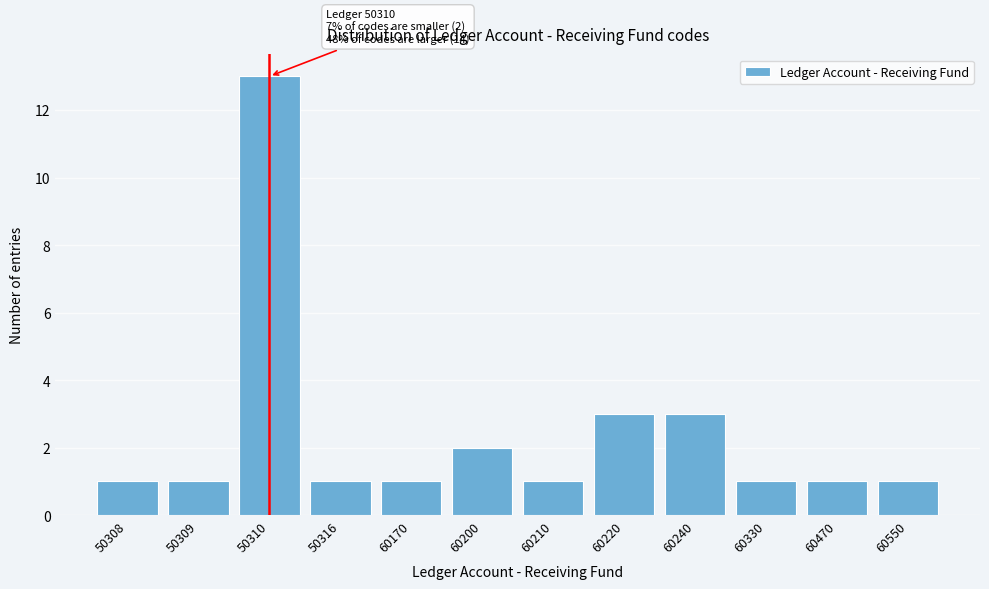

Reading left to right, transcribe all the data shown in this chart.

1	1	13	1	1	2	1	3	3	1	1	1